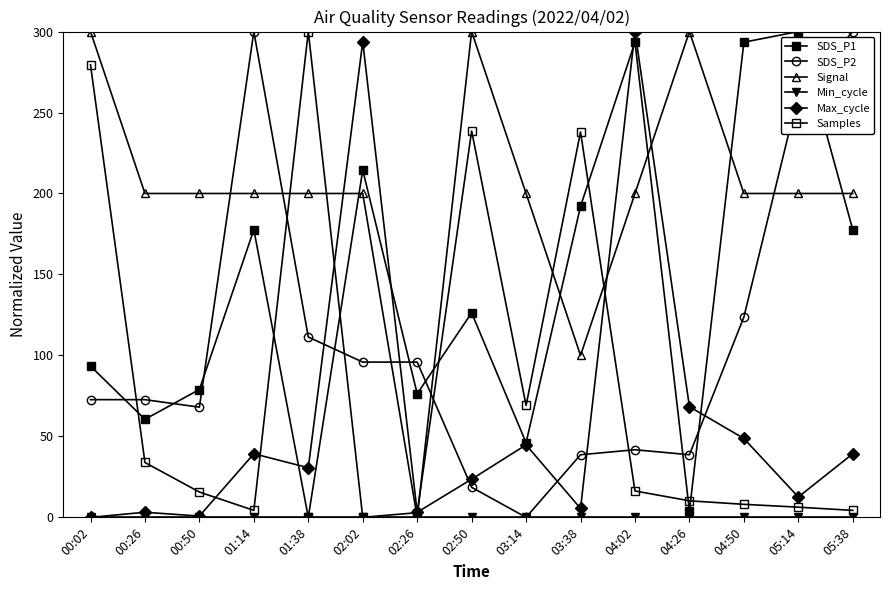

How many values in the Samples series exceed 15?

8